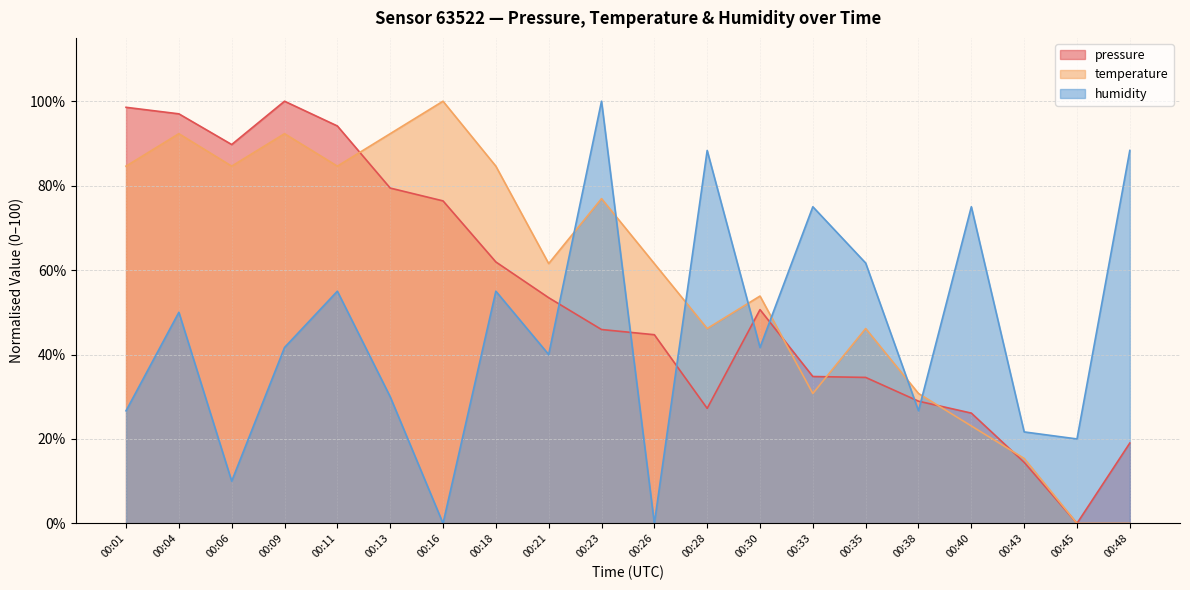

Rank the categories by pressure value from highest to lowest.

00:09, 00:01, 00:04, 00:11, 00:06, 00:13, 00:16, 00:18, 00:21, 00:30, 00:23, 00:26, 00:33, 00:35, 00:38, 00:28, 00:40, 00:48, 00:43, 00:45